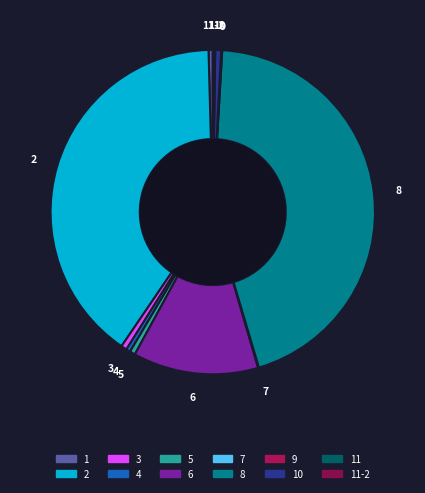

Is there a majority slice in this chart?

No